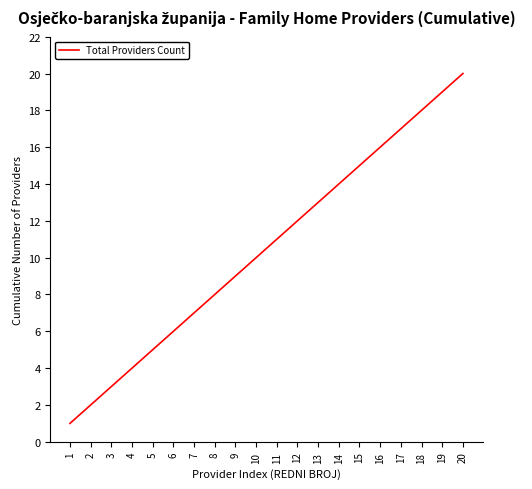

What is the difference between the values at 4 and 15?

11